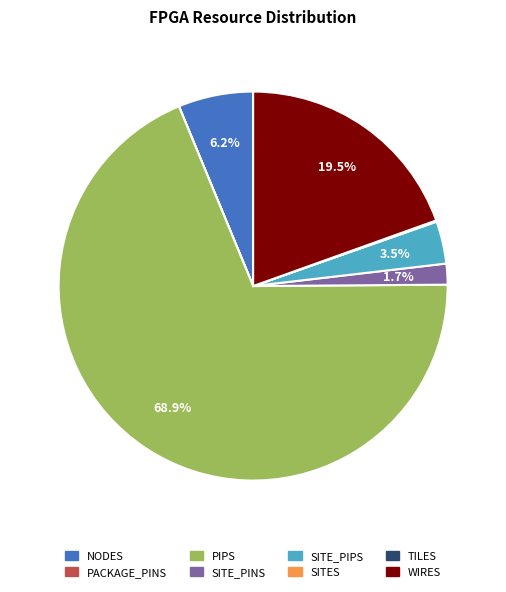

Is there a majority slice in this chart?

Yes